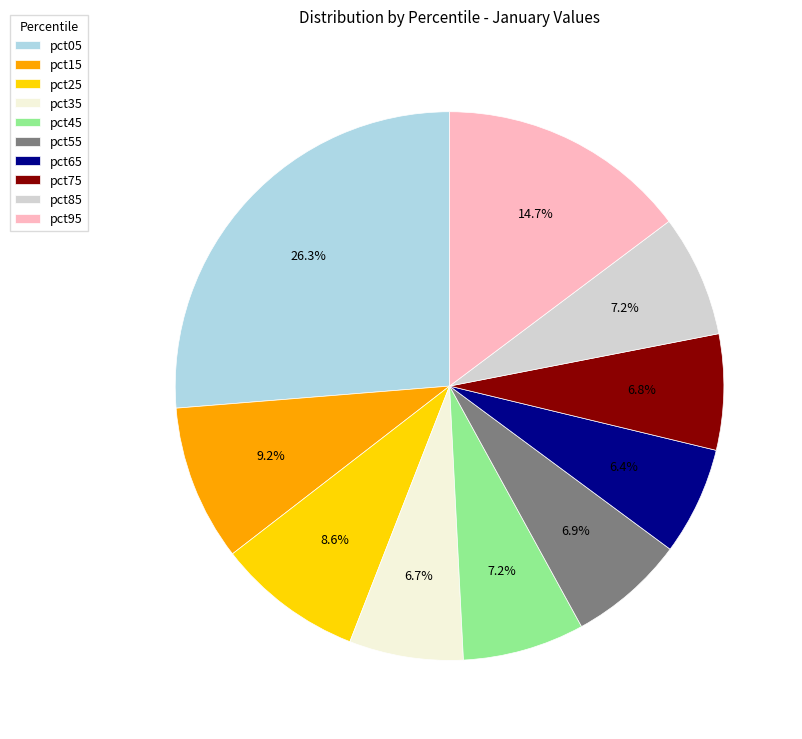

To the nearest percent, what is the difference between the pct85 and pct65 slice percentages?

1%